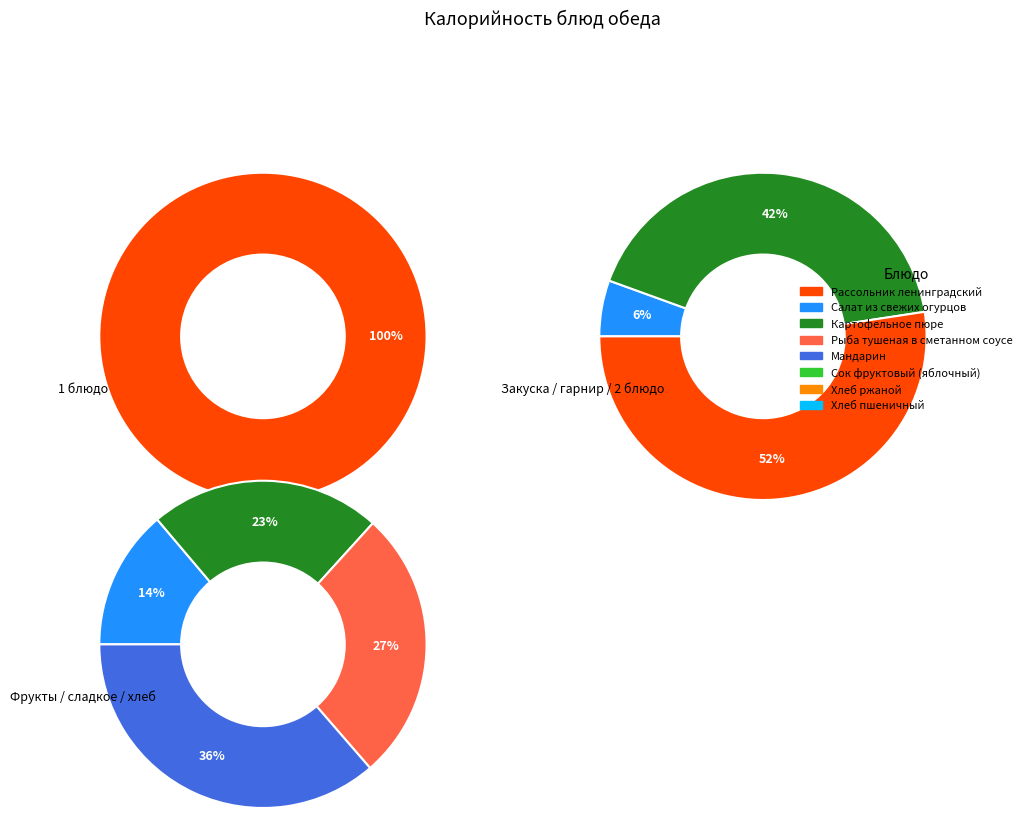

Is it true that Картофельное пюре is 27% of the pie?

False